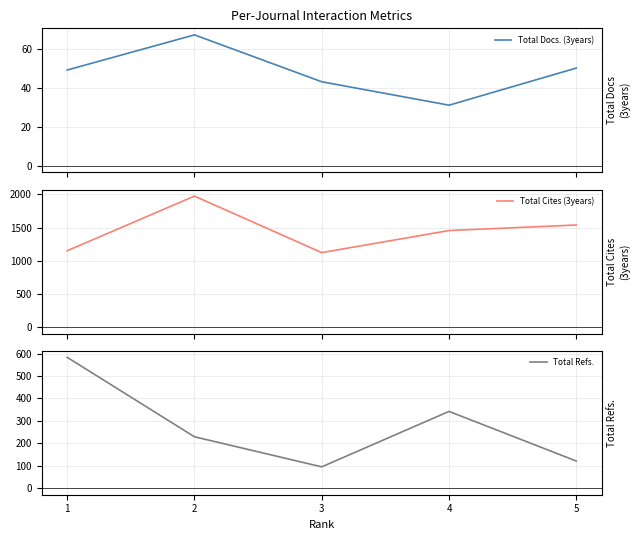

How many data points does each series have?

5